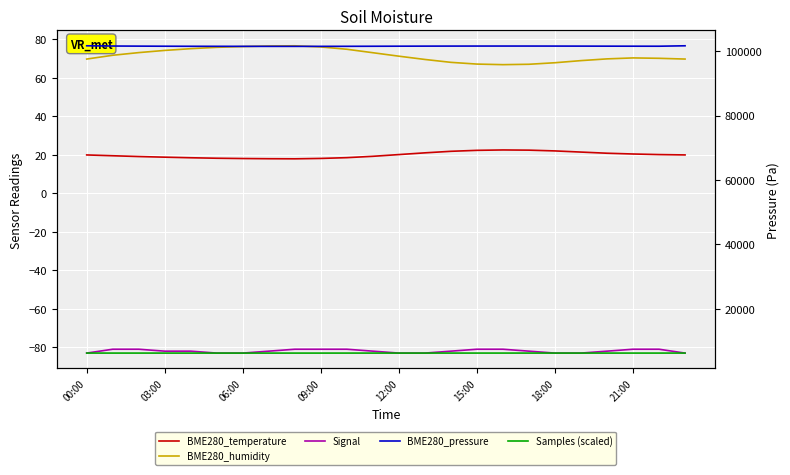

Which has a higher value, 03:00 or 22?

22